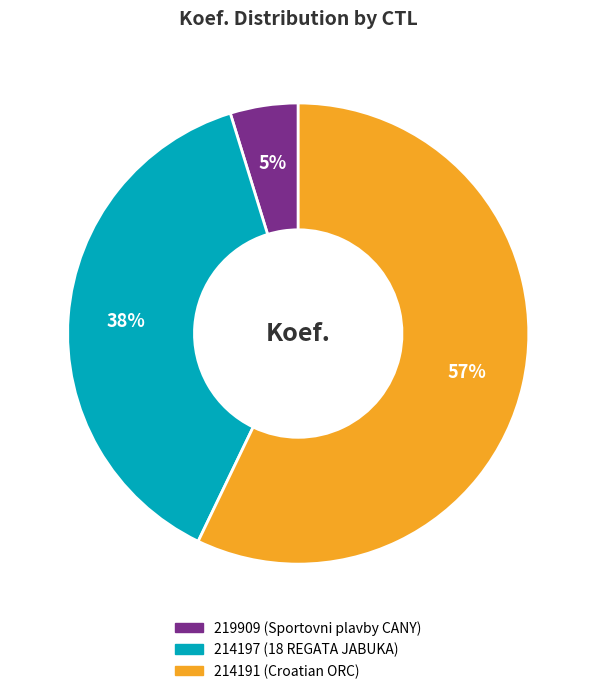

Which has a higher value, 214197 or 219909?

214197